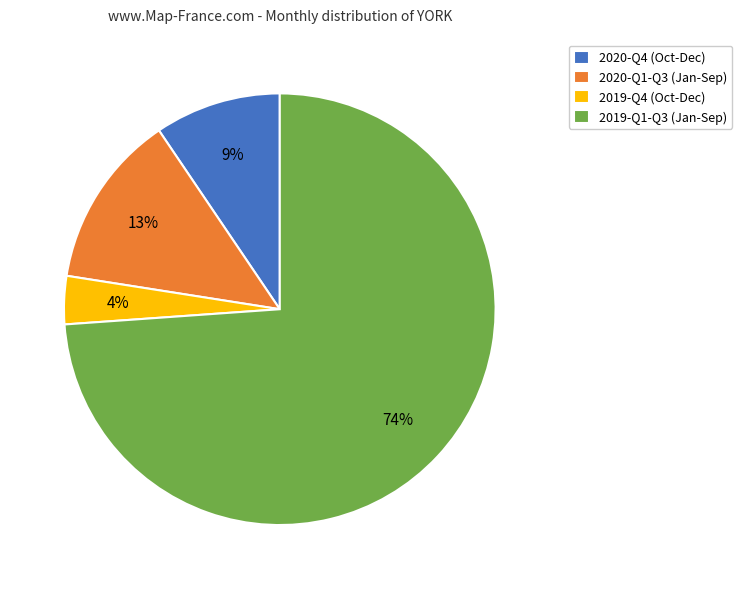

To the nearest percent, what is the difference between the largest and smallest slice percentages?

70%